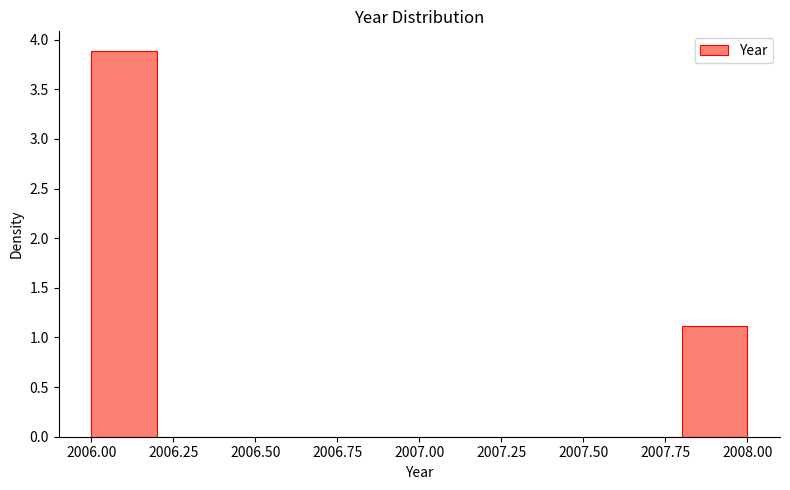

Reading left to right, list every bar in this chart as the range it spans on the x-axis followed by its height. The values are not printed on the chart, so give them approximately, as read against the axis.

2006.0 to 2006.2: 3.9
2006.2 to 2006.4: 0
2006.4 to 2006.6: 0
2006.6 to 2006.8: 0
2006.8 to 2007.0: 0
2007.0 to 2007.2: 0
2007.2 to 2007.4: 0
2007.4 to 2007.6: 0
2007.6 to 2007.8: 0
2007.8 to 2008.0: 1.1